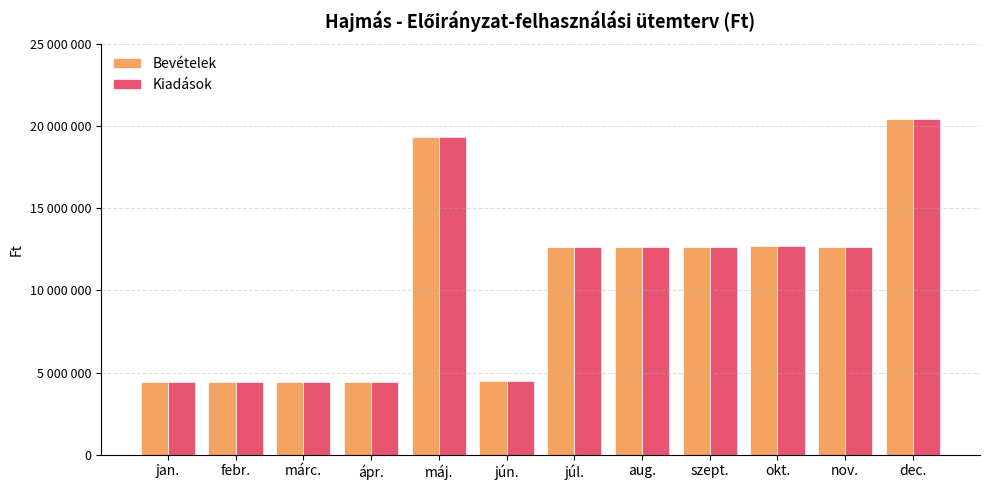

The Bevételek series shows 20026311 at aug.. True or false?

False